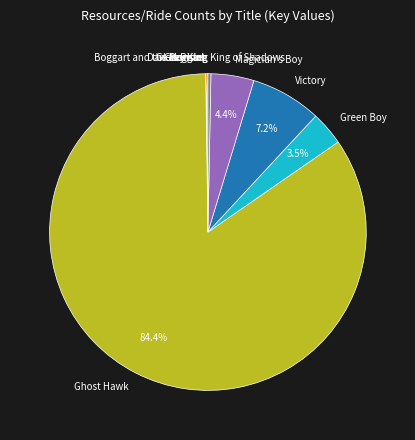

What is the ratio of the value at Victory to the value at Green Boy?

2.1